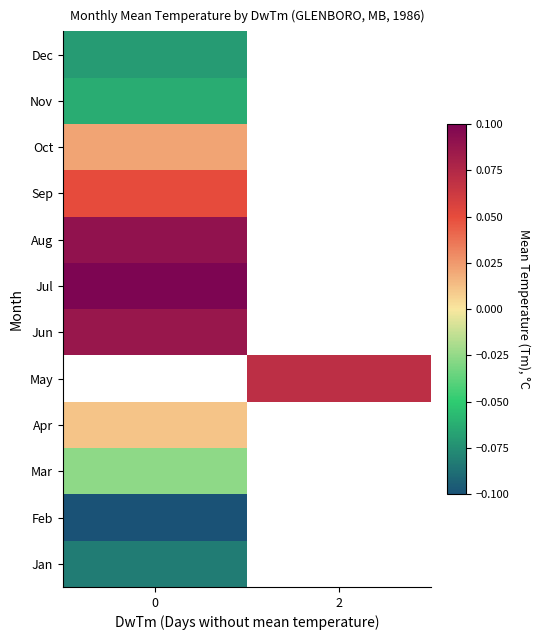

Between 0 and 2, which is larger?

2